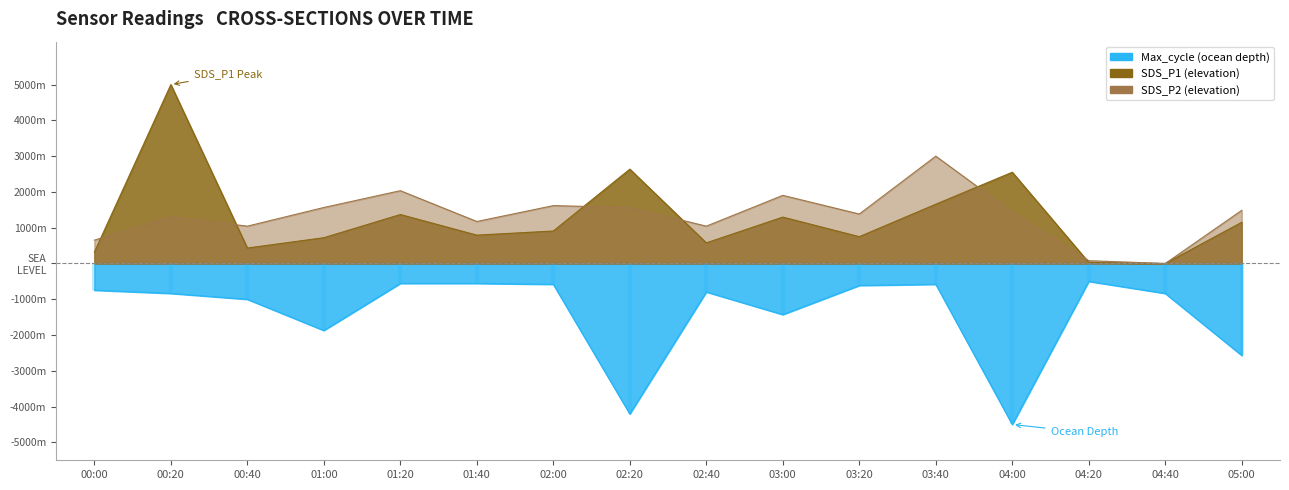

What is the difference between the second highest and second lowest values in the SDS_P2 series?

1956.5